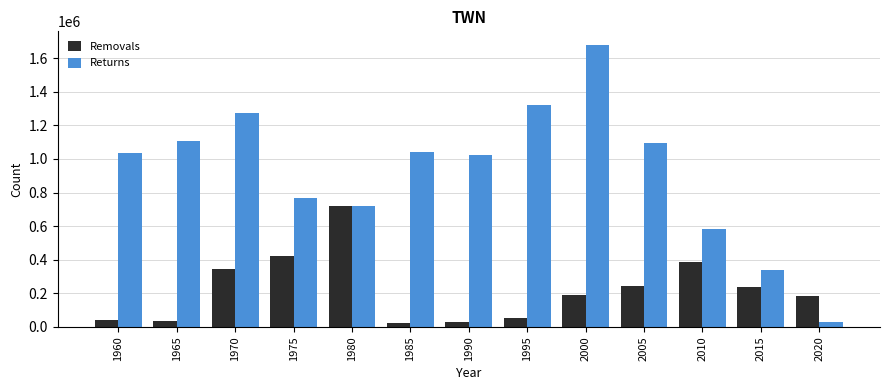

What is the sum of all Returns values?

12013920